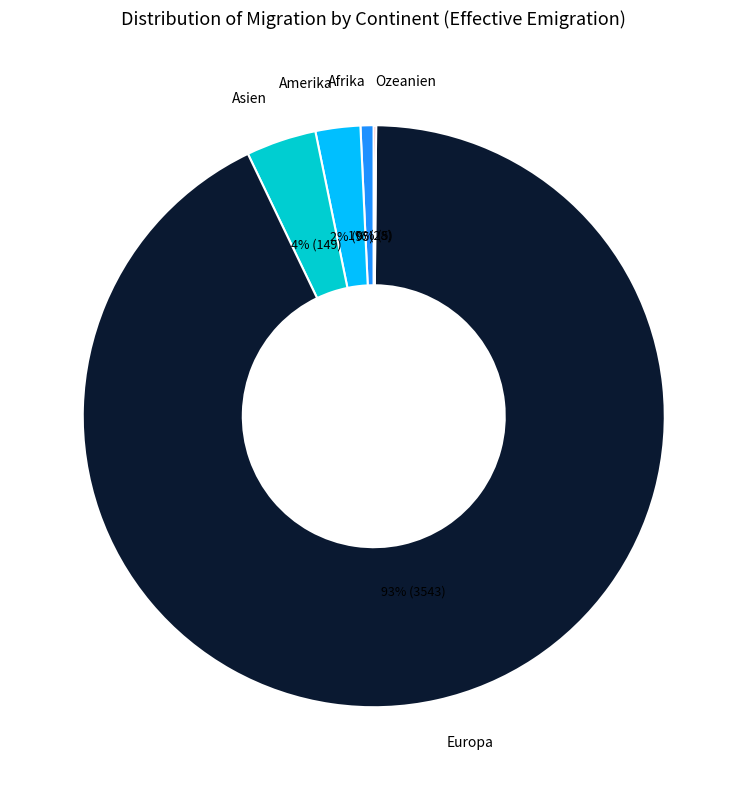

Is there any slice that represents more than half of the pie?

Yes